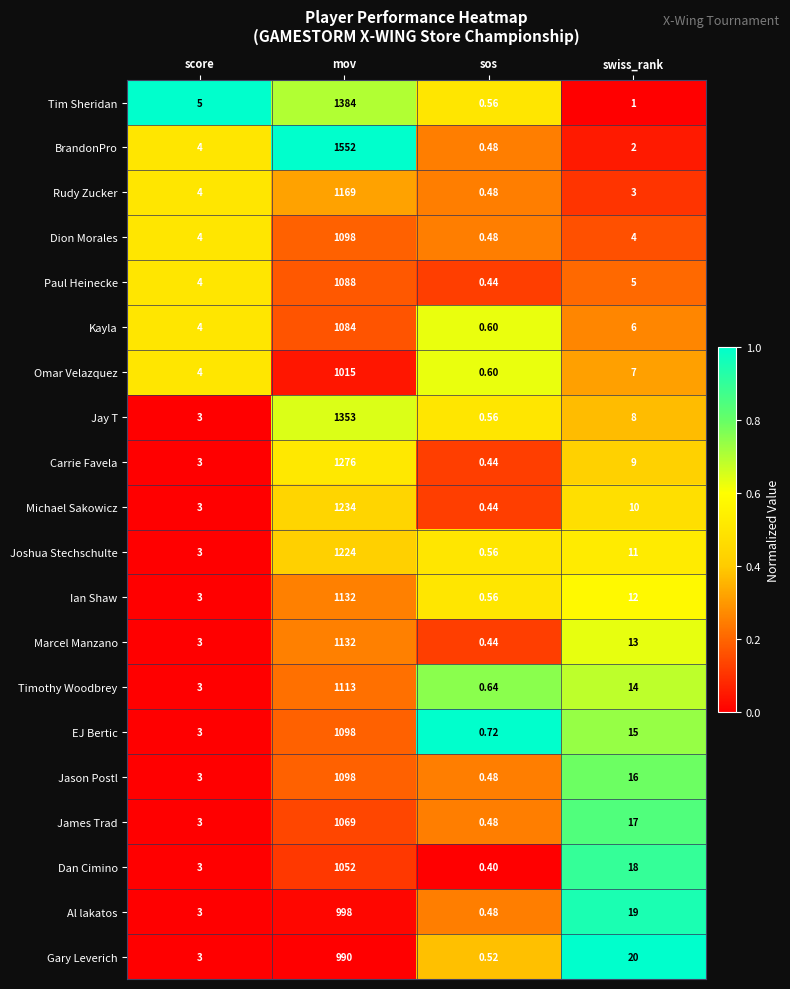

List the labels in order of Al lakatos value, largest first.

mov, swiss_rank, score, sos